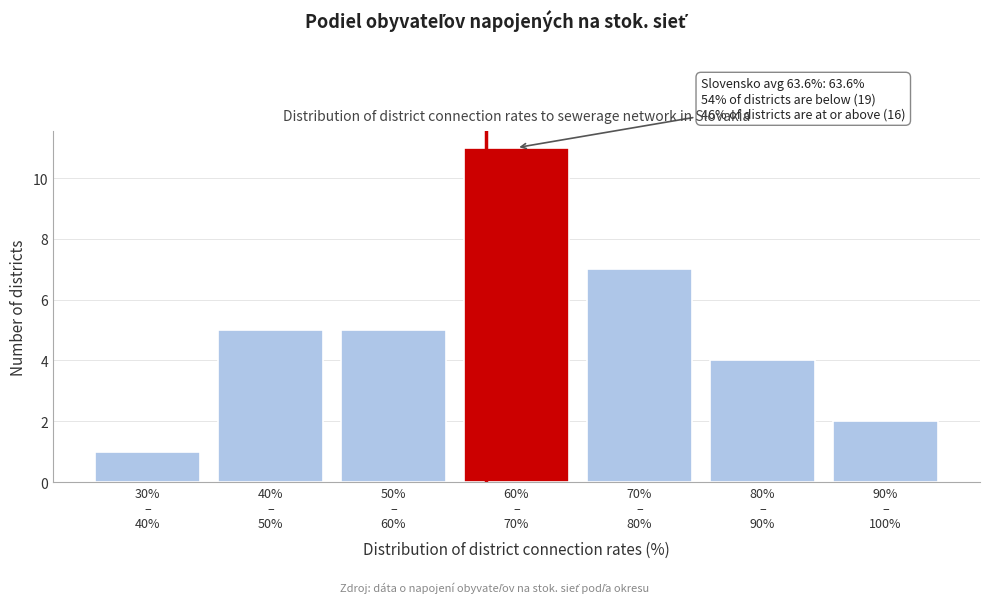

Reading left to right, list all the values displayed in this chart.

1	5	5	11	7	4	2